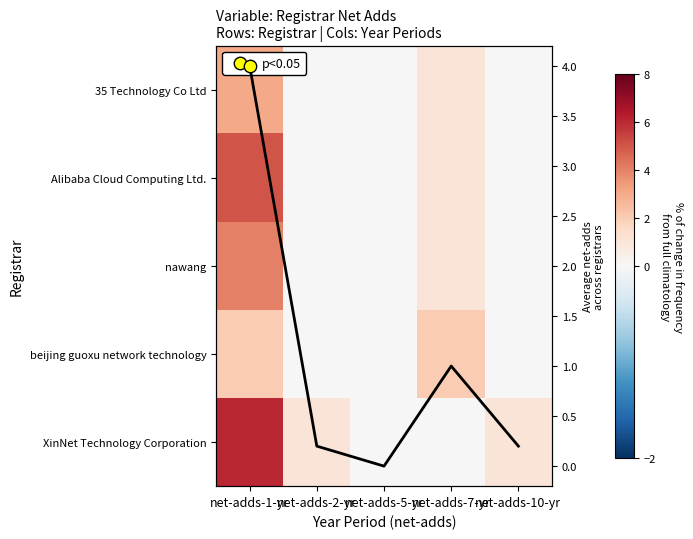

Rank the series at net-adds-2-yr from lowest to highest value.

beijing guoxu network technology, nawang, Alibaba Cloud Computing Ltd., 35 Technology Co Ltd, XinNet Technology Corporation